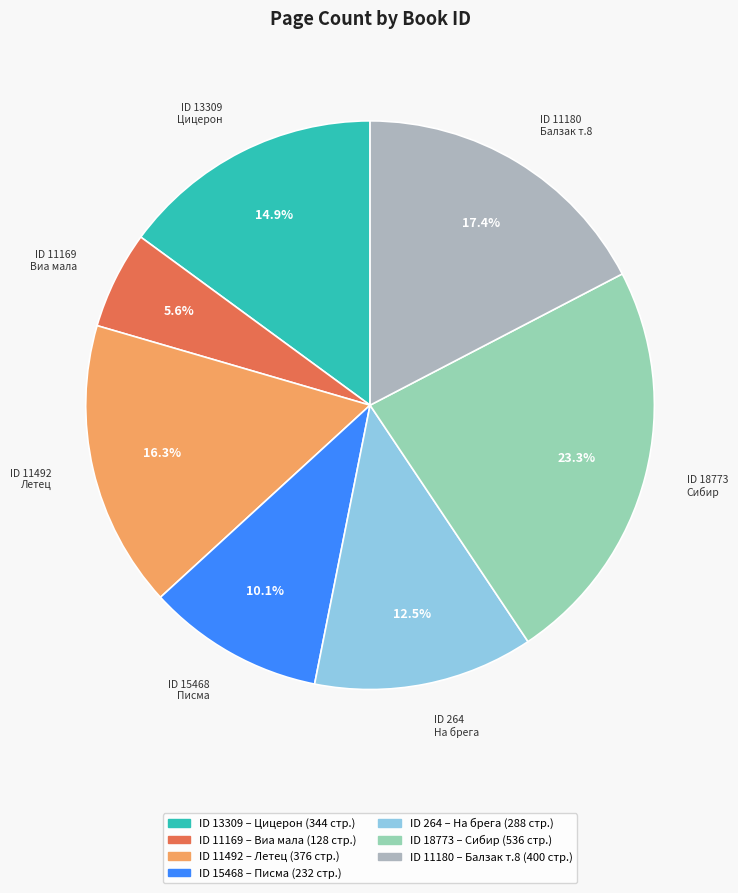

Does any single category account for the majority?

No